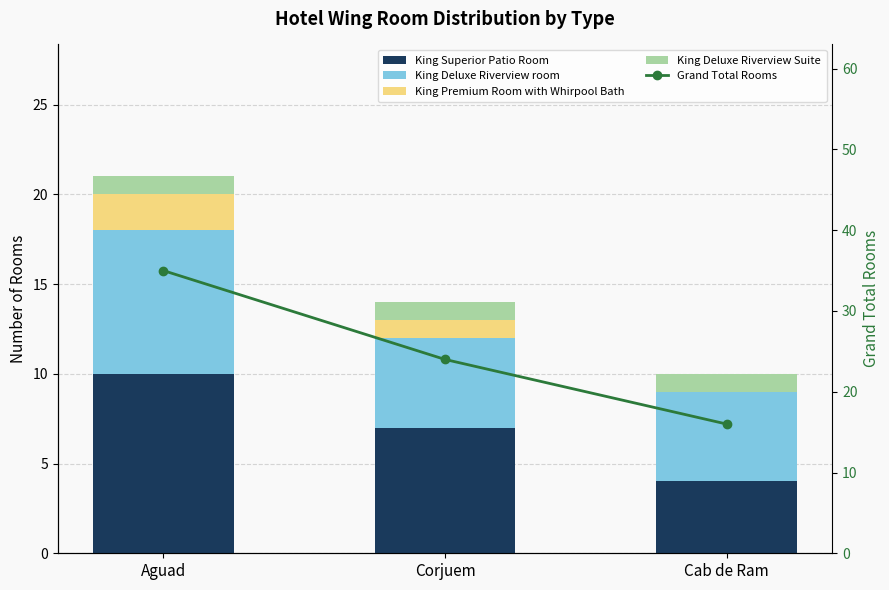

Reading left to right, transcribe all the data shown in this chart.

King Superior Patio Room: 10	7	4
King Deluxe Riverview room: 8	5	5
King Premium Room with Whirpool Bath: 2	1	0
King Deluxe Riverview Suite: 1	1	1
Grand Total Rooms: 35	24	16